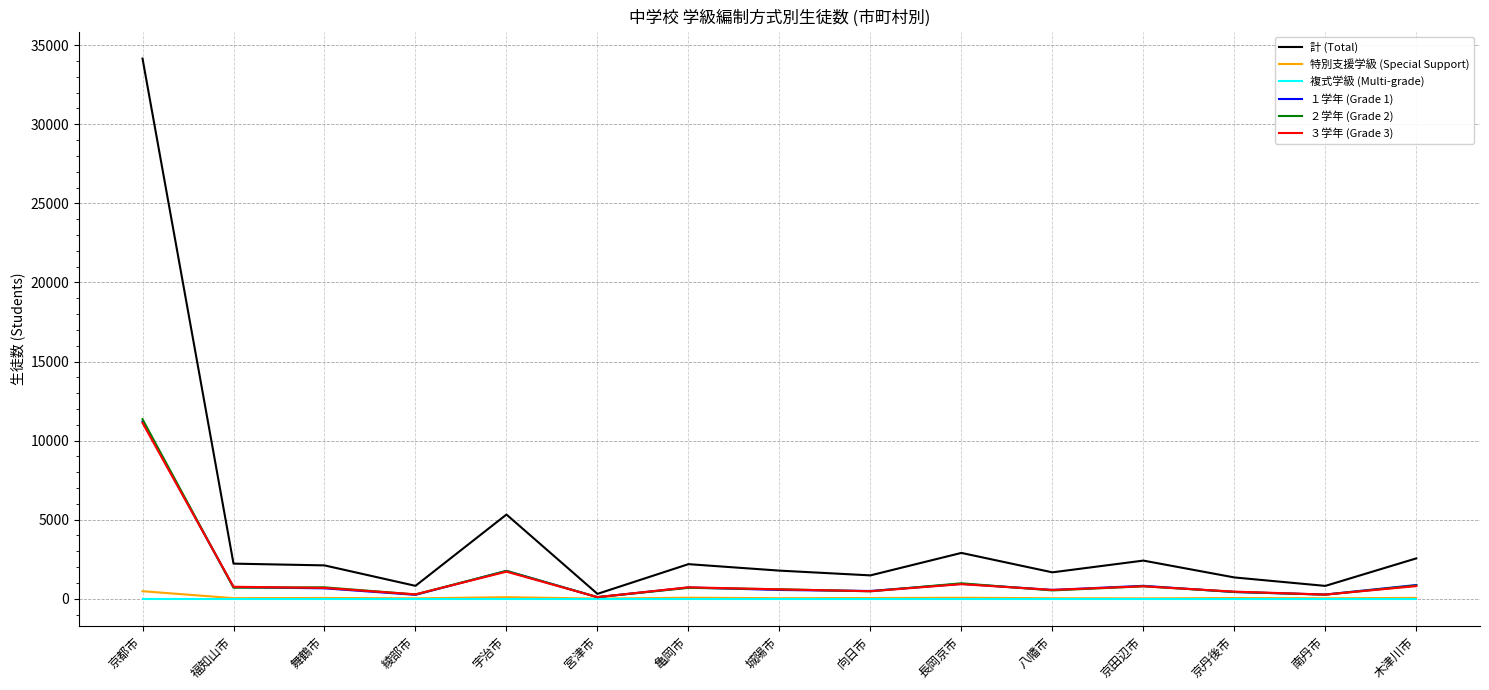

What is the greatest value displayed?

34154